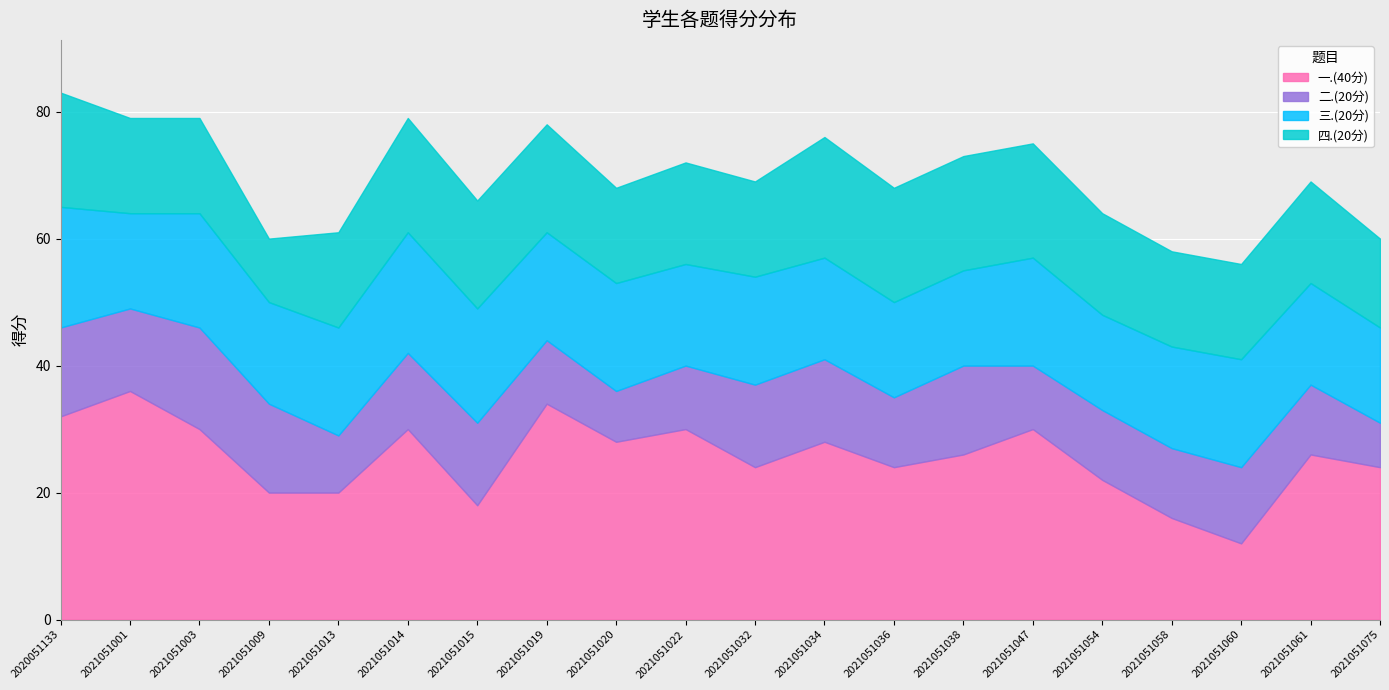

True or false: 一.(40分) has a value of 20 at 2021051013.

True